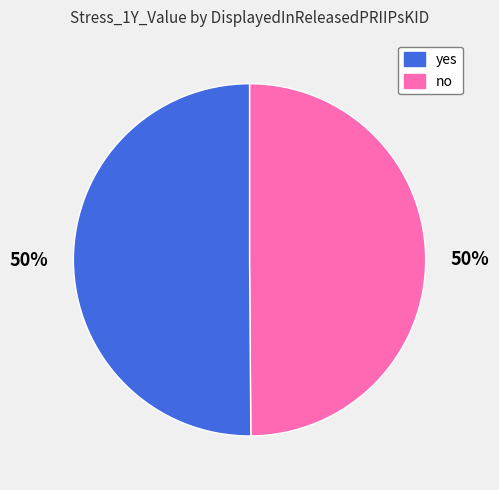

To the nearest percent, what is the average slice percentage?

50%